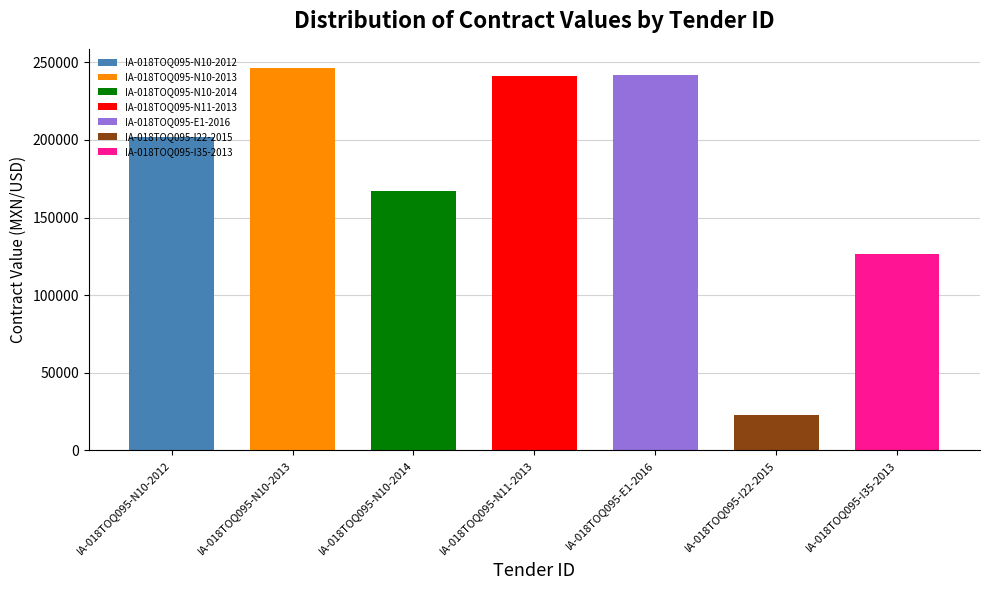

What is the sum of all values?

1247984.2